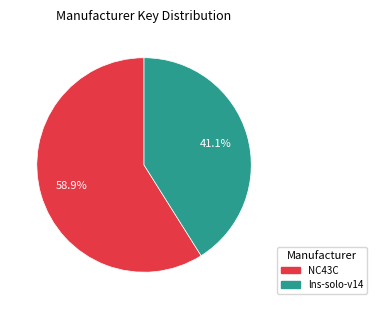

To the nearest percent, what portion does lns-solo-v14 represent?

41%